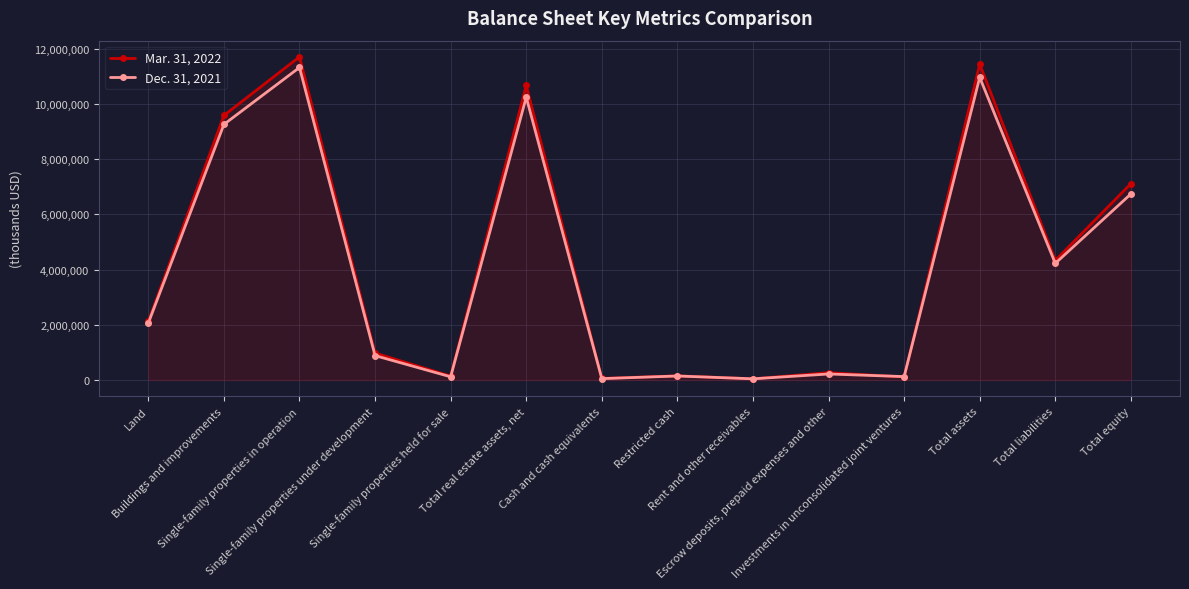

What is the label of the 8th point from the right?

Cash and cash equivalents